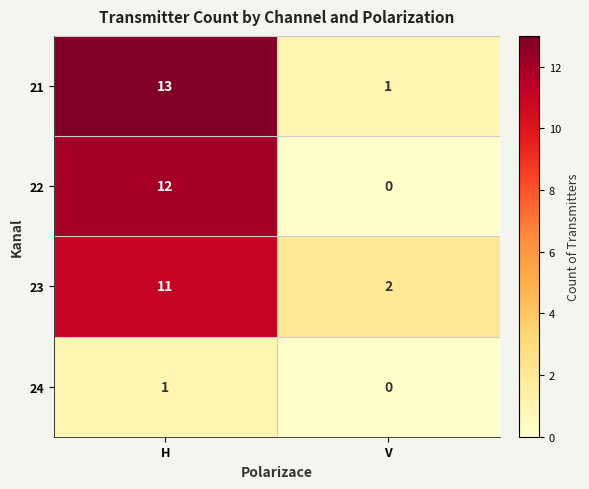

How many distinct data groups are displayed?

4